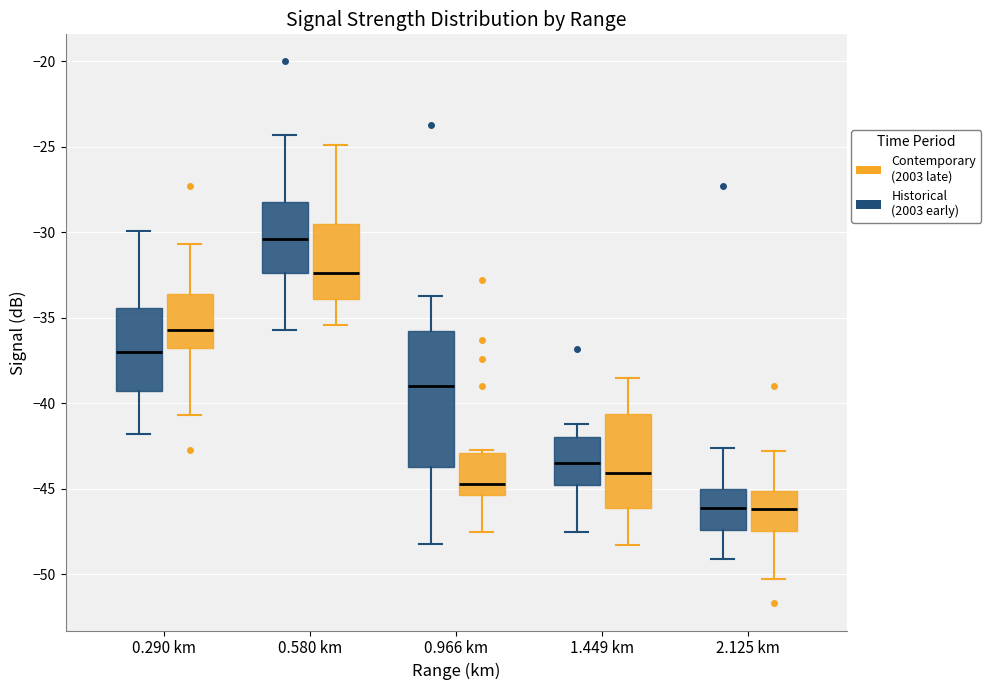

Reading left to right, transcribe this box plot: for each box, give where its median line is, the range the box spans, and where its two whiskers end, as read against the y-axis. The values are not printed on the chart, so give them approximately, as read against the axis.

0.290 km (Historical (2003 early)): median -37.0, box -39.0 to -34.5, whiskers -42.0 to -30.0
0.290 km (Contemporary (2003 late)): median -35.5, box -36.5 to -33.5, whiskers -40.5 to -30.5
0.580 km (Historical (2003 early)): median -30.5, box -32.5 to -28.0, whiskers -35.5 to -24.5
0.580 km (Contemporary (2003 late)): median -32.5, box -34.0 to -29.5, whiskers -35.5 to -25.0
0.966 km (Historical (2003 early)): median -39.0, box -43.5 to -35.5, whiskers -48.0 to -33.5
0.966 km (Contemporary (2003 late)): median -44.5, box -45.5 to -43.0, whiskers -47.5 to -42.5
1.449 km (Historical (2003 early)): median -43.5, box -44.5 to -42.0, whiskers -47.5 to -41.0
1.449 km (Contemporary (2003 late)): median -44.0, box -46.0 to -40.5, whiskers -48.5 to -38.5
2.125 km (Historical (2003 early)): median -46.0, box -47.5 to -45.0, whiskers -49.0 to -42.5
2.125 km (Contemporary (2003 late)): median -46.0, box -47.5 to -45.0, whiskers -50.5 to -43.0